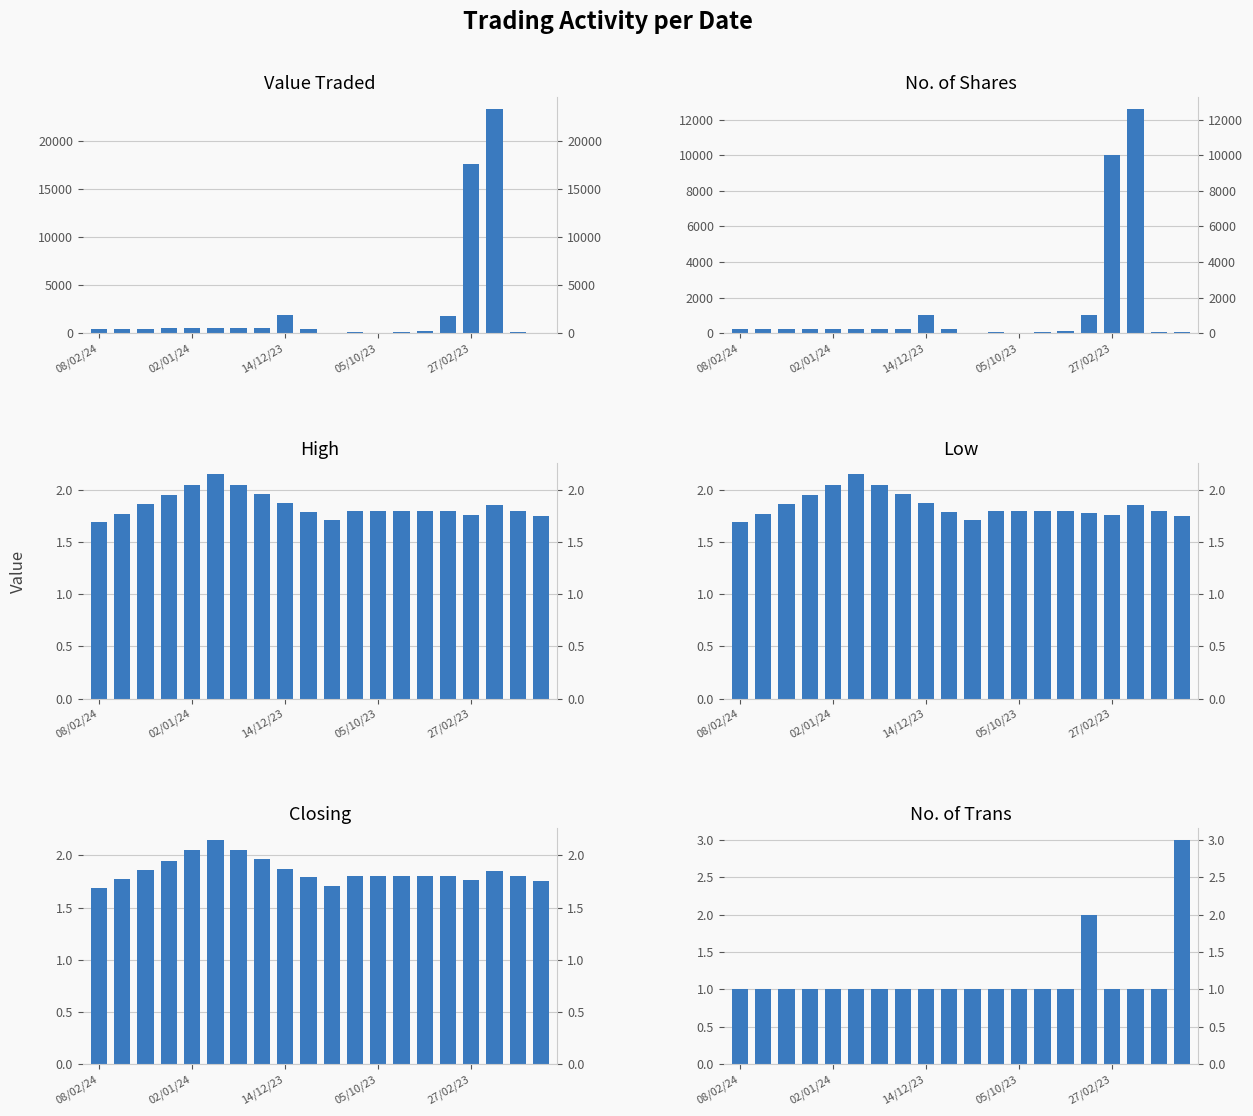

Where is No. of Shares nearest to the value 6318?

27/02/23